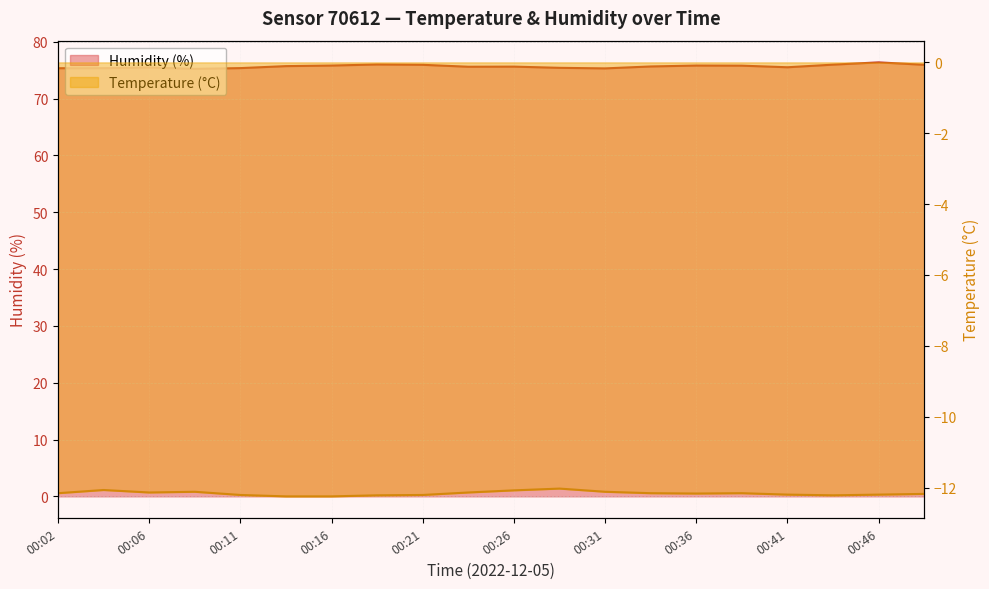

What is the total value across all series at 00:19?

63.8